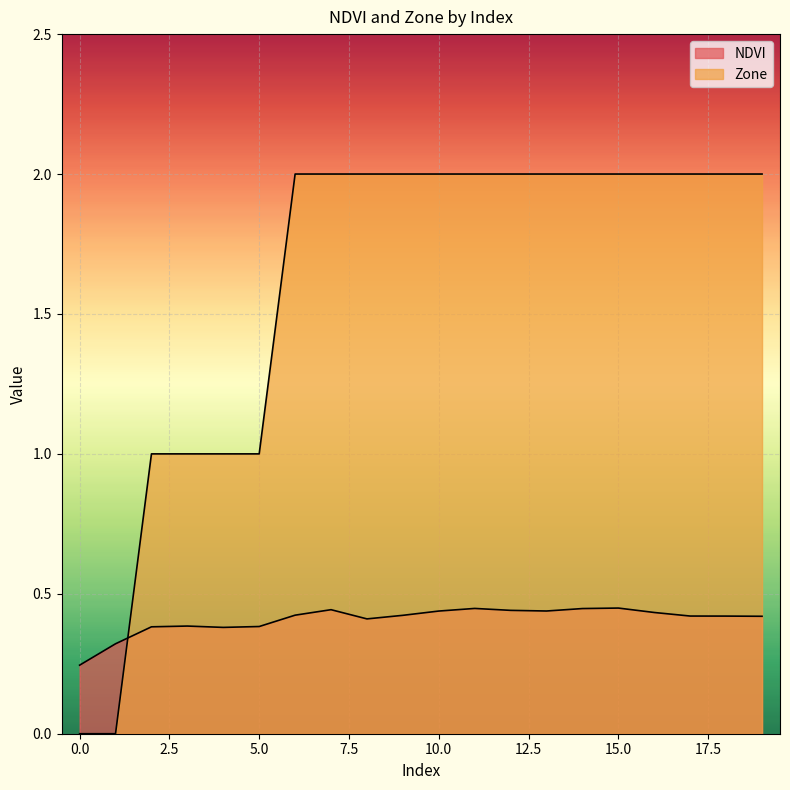

Does the chart display data point markers on the line(s)?

No